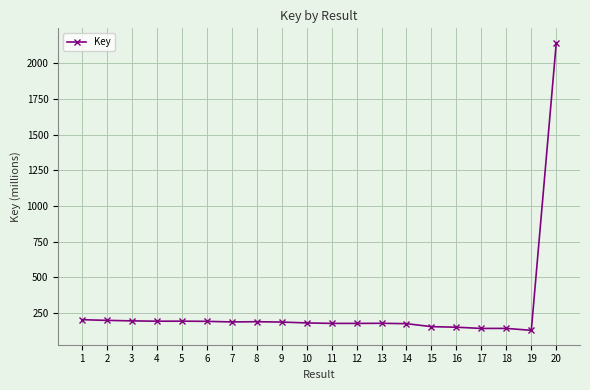

True or false: the data has more than 1 interior local peaks.

True